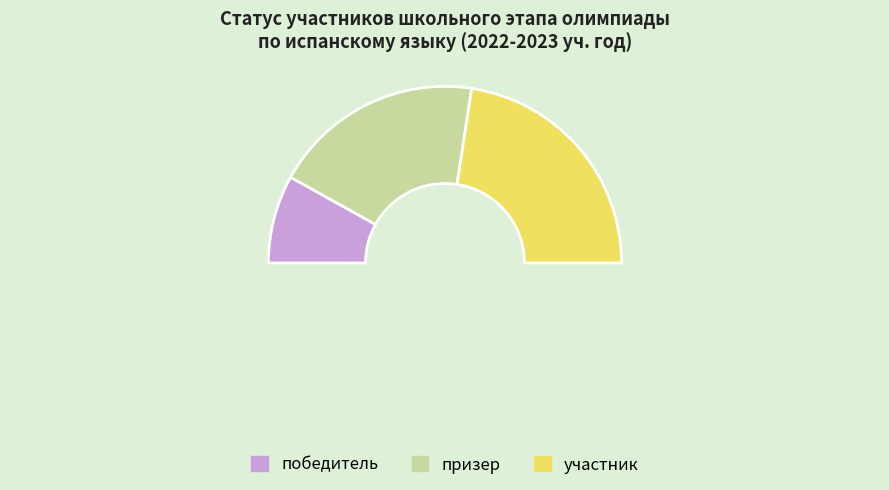

To the nearest percent, what is the combined percentage of призер and победитель?

55%